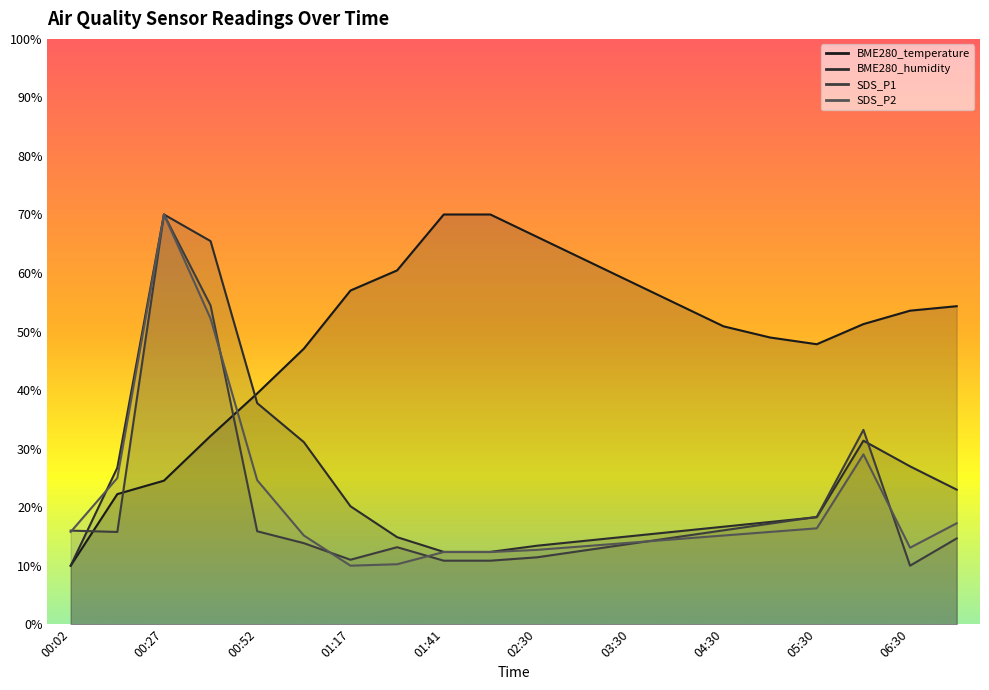

What position from the right is 00:40?

17